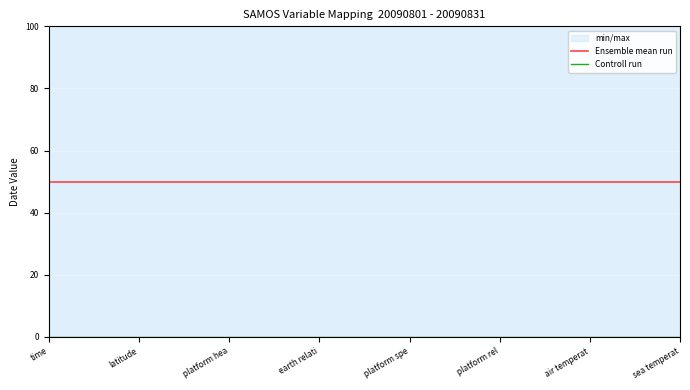

List the series in order of their overall mean, lowest first.

Controll run, Ensemble mean run